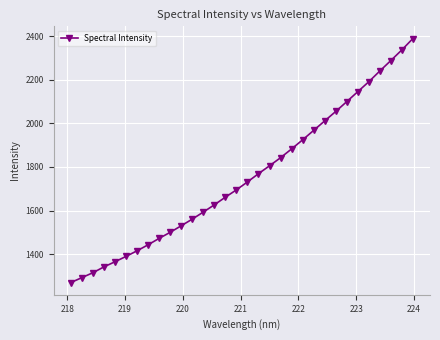

What is the value of the 1st point from the left?

1268.8